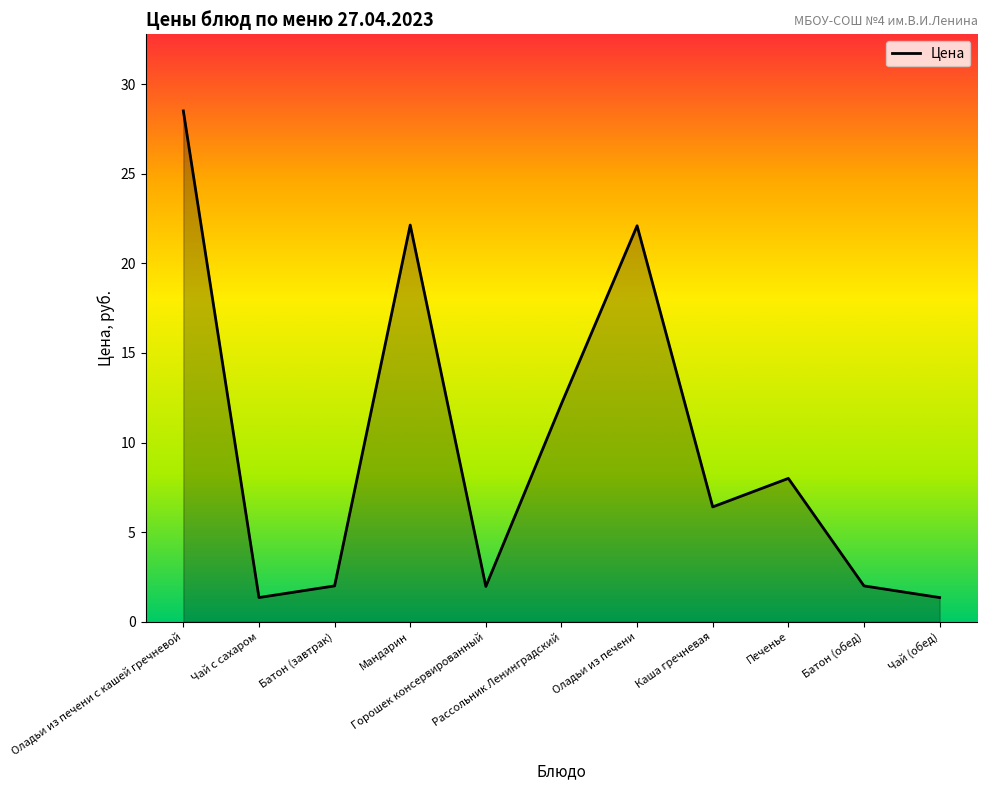

Read the value at Батон (завтрак).

2.0